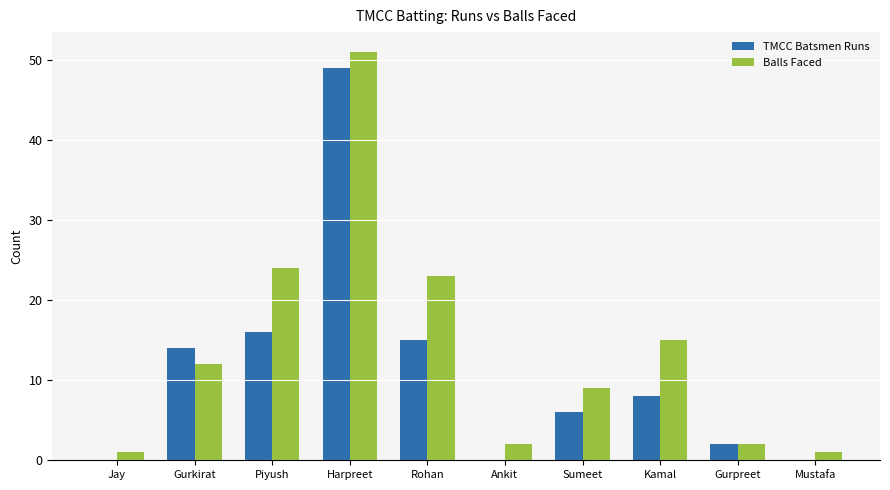

Between Jay and Ankit, which series saw the biggest shift?

Balls Faced